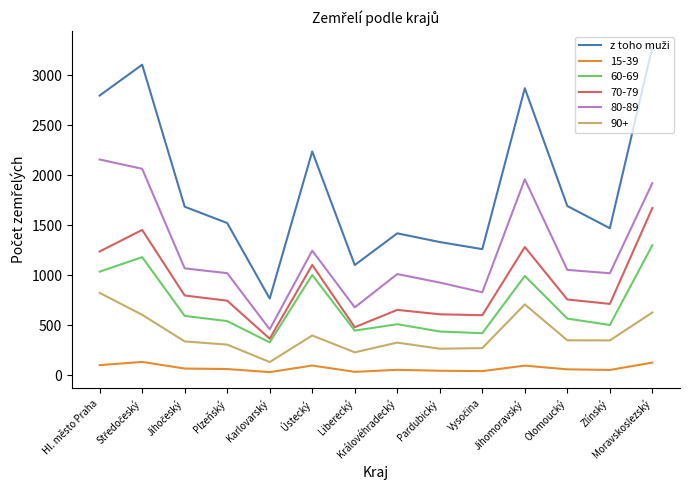

Count the number of categories in the chart.

14